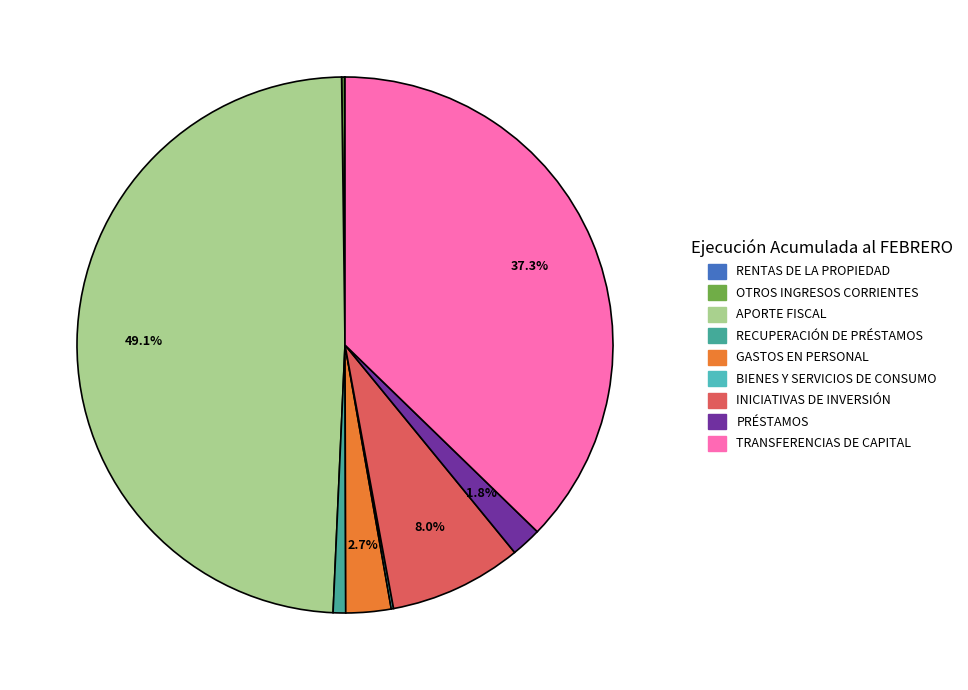

To the nearest percent, what is the combined percentage of GASTOS EN PERSONAL and INICIATIVAS DE INVERSIÓN?

11%